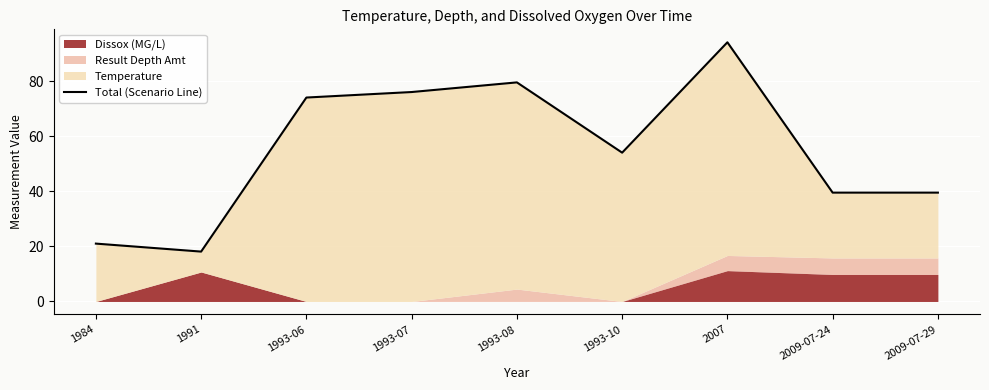

Reading right to left, list all the values displayed in this chart.

2009-07-29=39.5	2009-07-24=39.5	2007=94.0	1993-10=54.0	1993-08=79.5	1993-07=76.0	1993-06=74.0	1991=18.1	1984=21.0